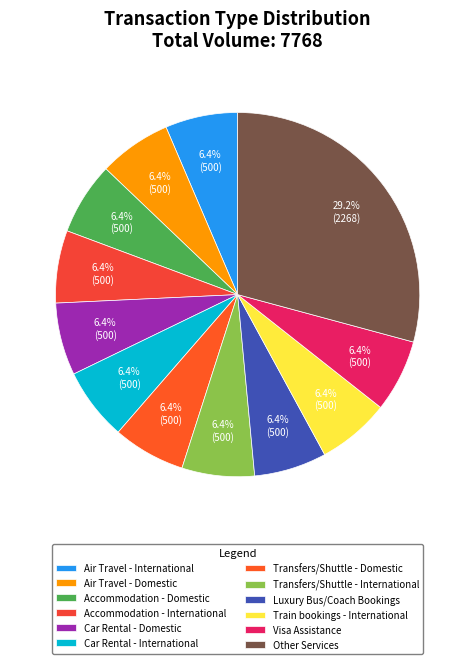

Count the number of slices in the pie.

12